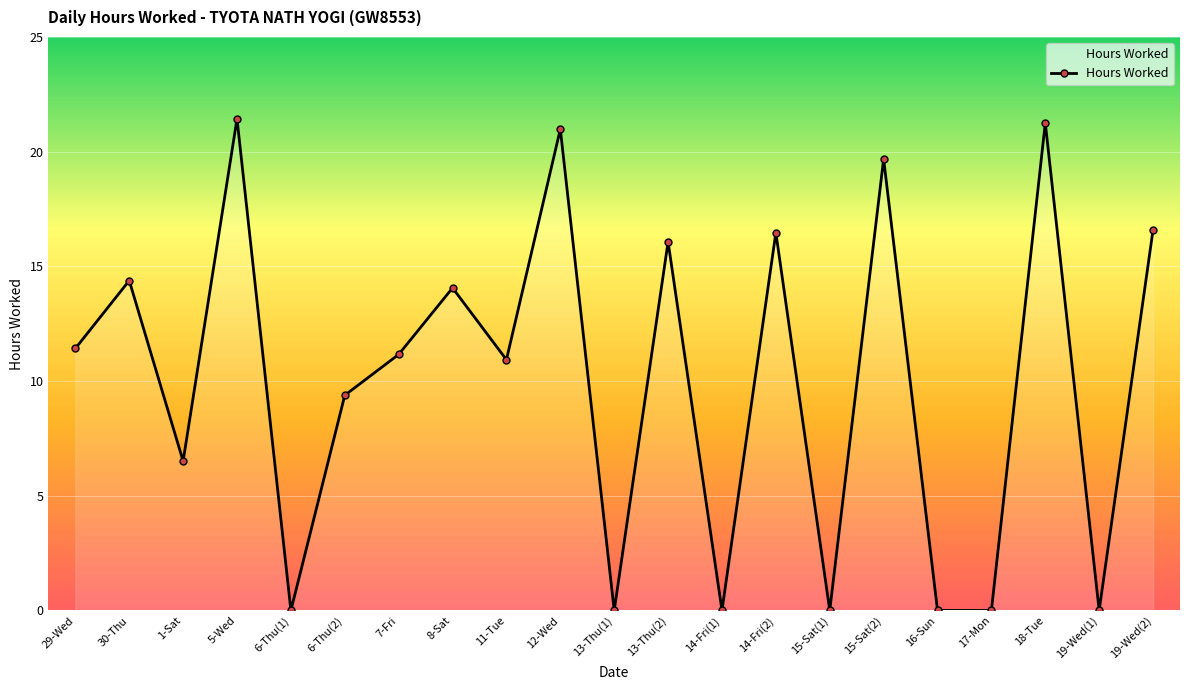

How many categories are shown in the chart?

21